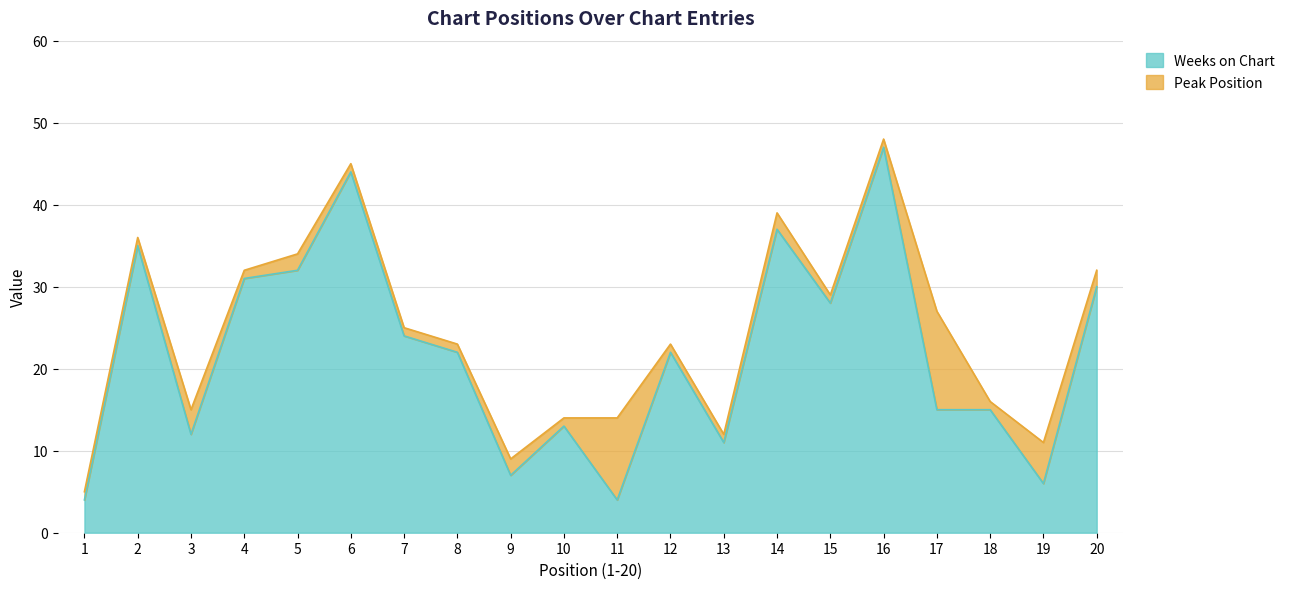

What is the greatest value displayed?

47